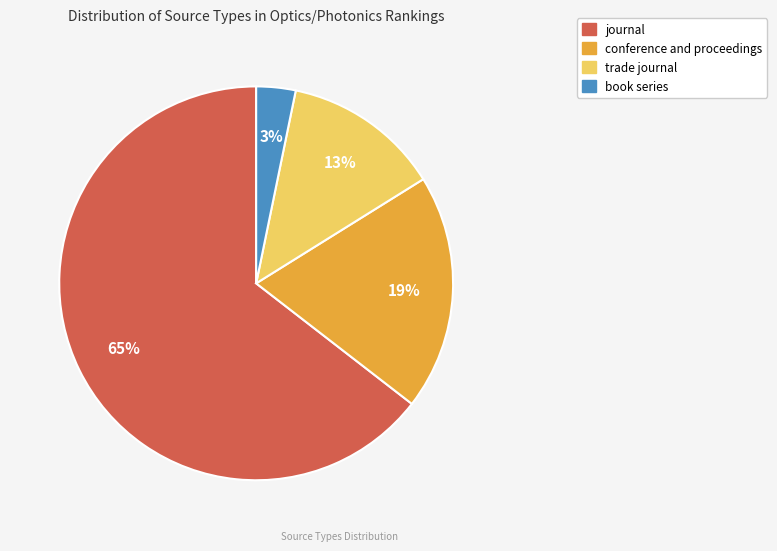

Which slice represents more than half of the pie?

journal